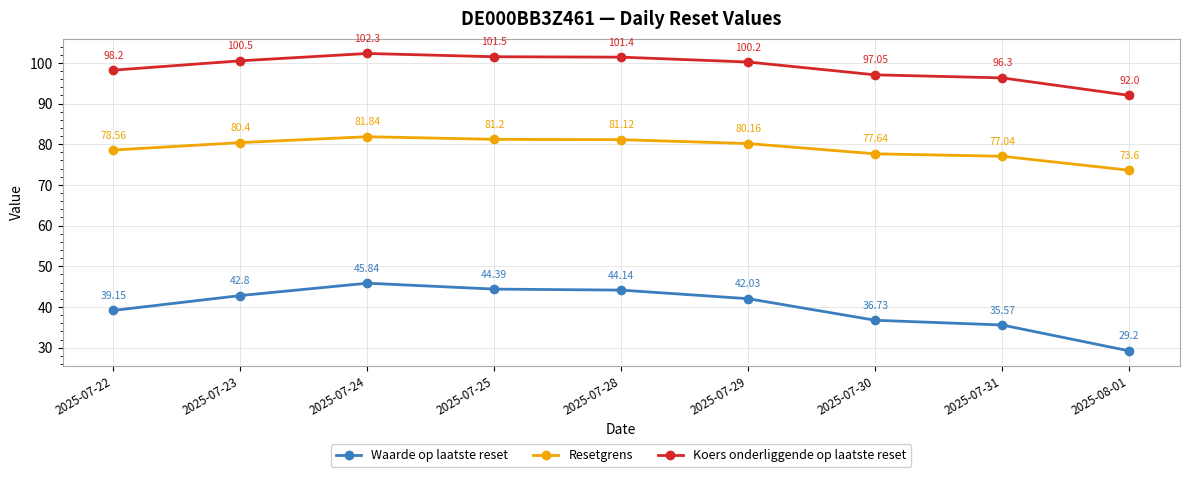

How many lines are shown in the chart?

3